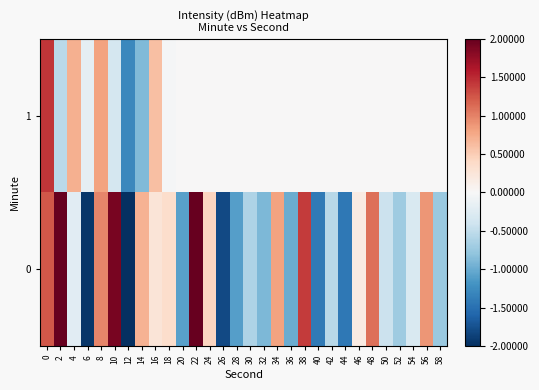

Reading left to right, what are all the values shown in this chart?

0: 0=1.2	2=2.7	4=-0.2	6=-1.9	8=1.0	10=1.9	12=-2.4	14=0.7	16=0.3	18=0.4	20=-1.1	22=3.5	24=0.4	26=-1.8	28=-1.1	30=-0.6	32=-0.9	34=0.8	36=-1.0	38=1.4	40=-1.4	42=-0.5	44=-1.4	46=0.2	48=1.1	50=-0.4	52=-0.7	54=-0.3	56=0.9	58=-0.7
1: 0=1.4	2=-0.5	4=0.7	6=-0.2	8=0.8	10=-0.4	12=-1.3	14=-0.9	16=0.6	18=-0.0	20=0.0	22=0.0	24=0.0	26=0.0	28=0.0	30=0.0	32=0.0	34=0.0	36=0.0	38=0.0	40=0.0	42=0.0	44=0.0	46=0.0	48=0.0	50=0.0	52=0.0	54=0.0	56=0.0	58=0.0